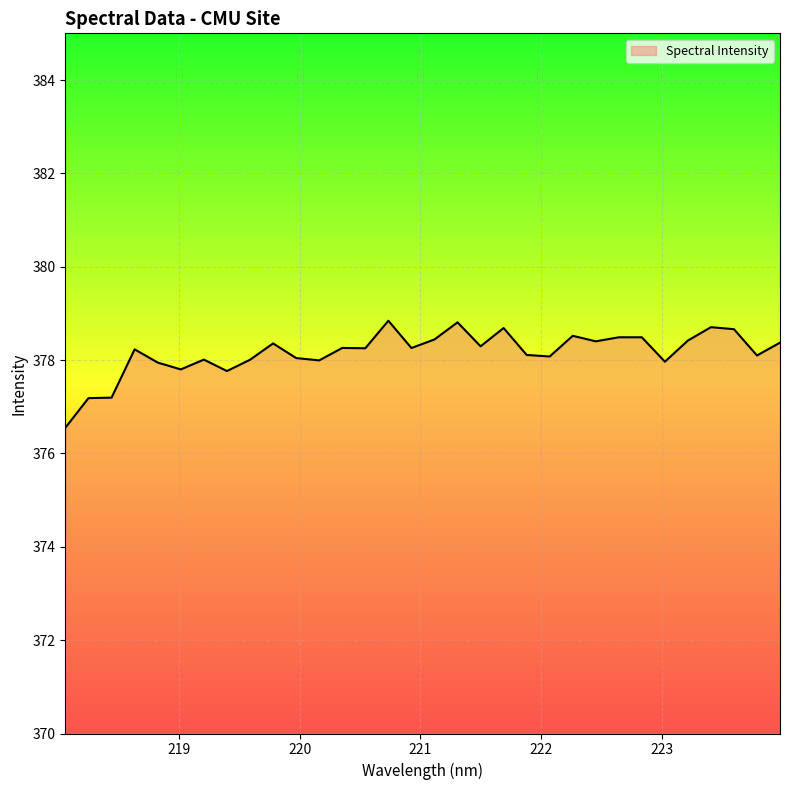

What is the smallest value displayed?

376.6